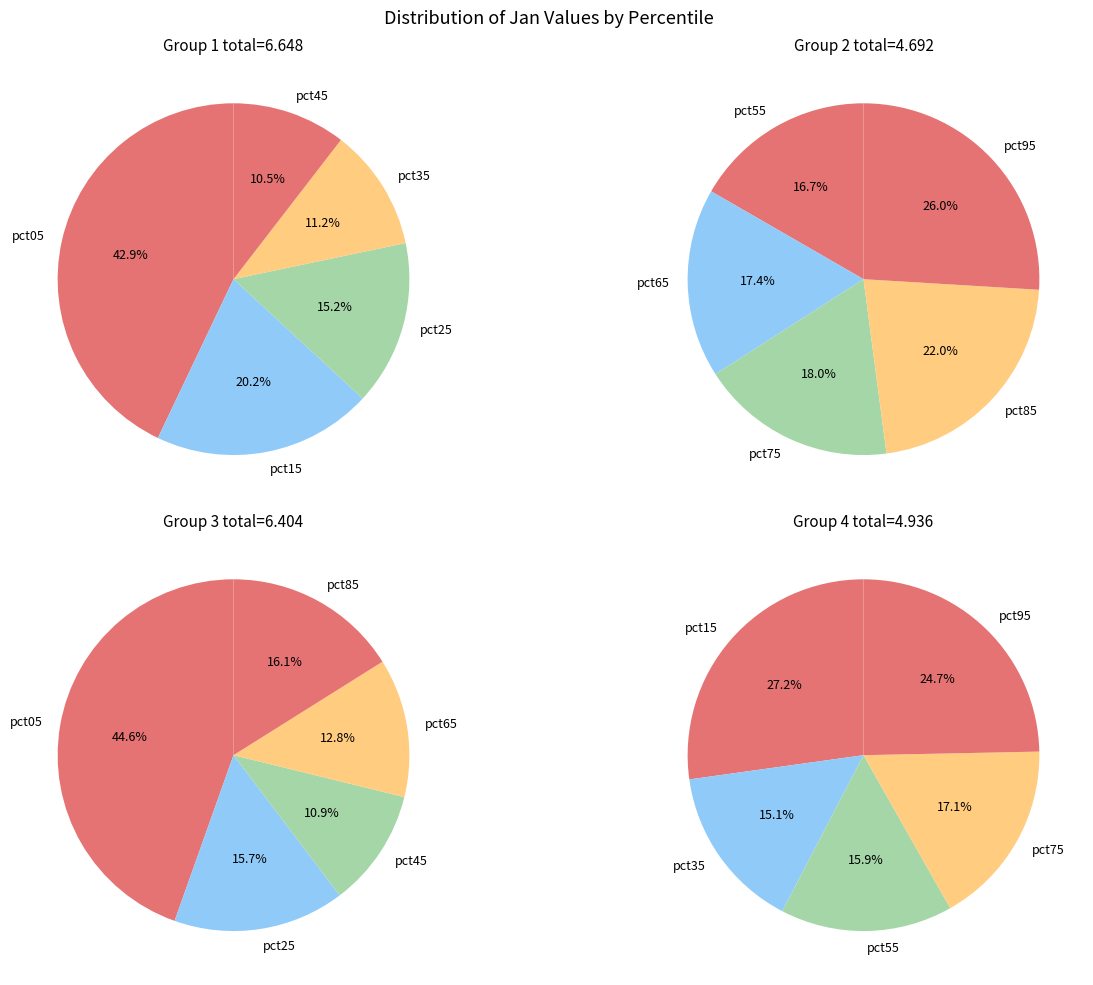

Does pct15 account for over 50% of the chart?

No